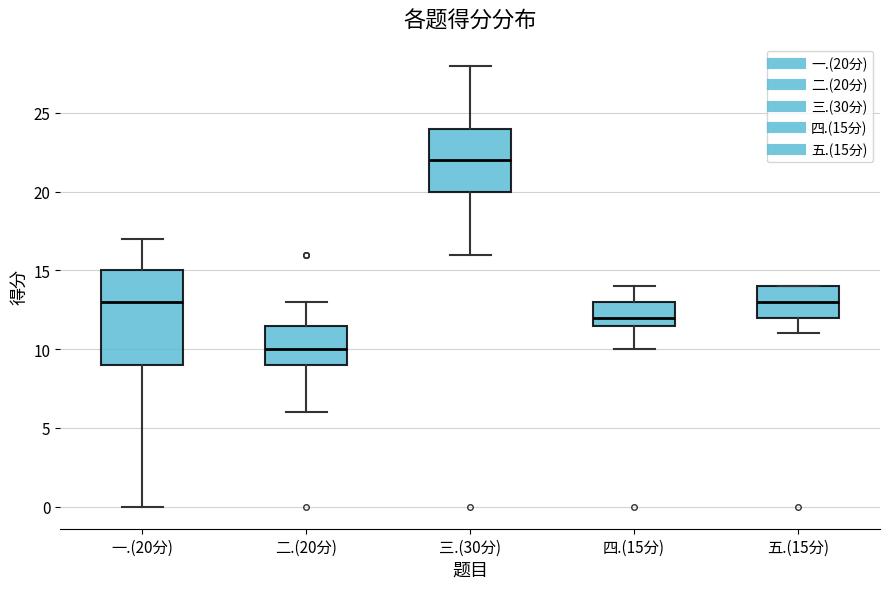

Reading left to right, read every box against the y-axis: the position of its median line, the range the box covers, and the ends of its whiskers. The values are not printed on the chart, so give them approximately, as read against the axis.

一.(20分): median 13.0, box 9.0 to 15.0, whiskers 0.0 to 17.0
二.(20分): median 10.0, box 9.0 to 11.5, whiskers 6.0 to 13.0
三.(30分): median 22.0, box 20.0 to 24.0, whiskers 16.0 to 28.0
四.(15分): median 12.0, box 11.5 to 13.0, whiskers 10.0 to 14.0
五.(15分): median 13.0, box 12.0 to 14.0, whiskers 11.0 to 14.0